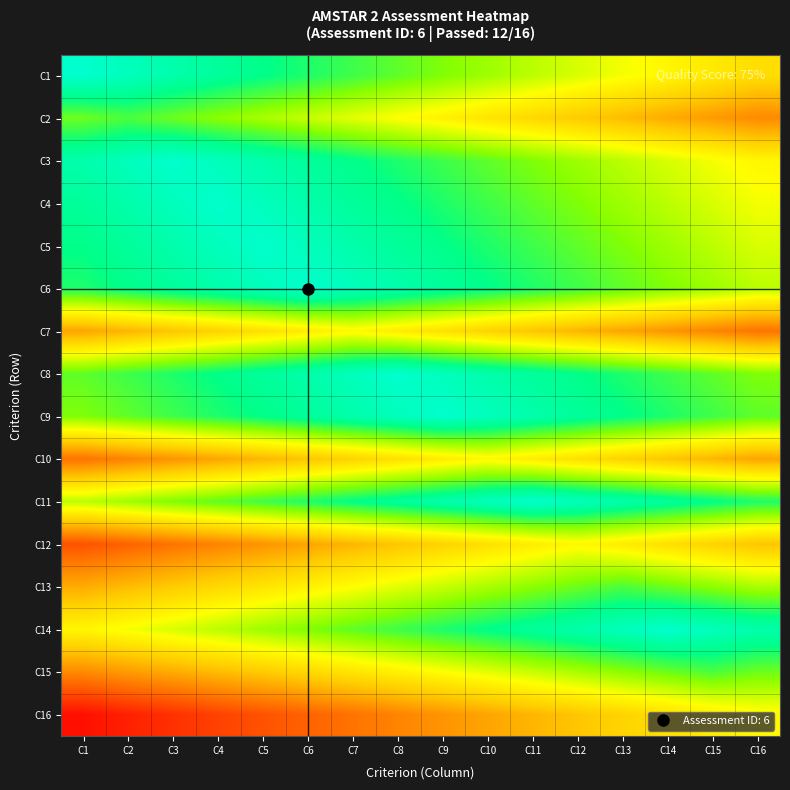

Reading right to left, extract all data points from this chart.

C1: C16=-0.3	C15=-0.2	C14=-0.0	C13=0.1	C12=0.3	C11=0.4	C10=0.6	C9=0.8	C8=0.9	C7=1.1	C6=1.2	C5=1.4	C4=1.5	C3=1.7	C2=1.8	C1=2.0
C2: C16=-1.2	C15=-1.0	C14=-0.9	C13=-0.7	C12=-0.6	C11=-0.4	C10=-0.2	C9=-0.1	C8=0.1	C7=0.2	C6=0.4	C5=0.5	C4=0.7	C3=0.8	C2=1.0	C1=0.8
C3: C16=-0.0	C15=0.1	C14=0.3	C13=0.4	C12=0.6	C11=0.8	C10=0.9	C9=1.1	C8=1.2	C7=1.4	C6=1.5	C5=1.7	C4=1.8	C3=2.0	C2=1.8	C1=1.7
C4: C16=0.1	C15=0.3	C14=0.4	C13=0.6	C12=0.8	C11=0.9	C10=1.1	C9=1.2	C8=1.4	C7=1.5	C6=1.7	C5=1.8	C4=2.0	C3=1.8	C2=1.7	C1=1.5
C5: C16=0.3	C15=0.4	C14=0.6	C13=0.8	C12=0.9	C11=1.1	C10=1.2	C9=1.4	C8=1.5	C7=1.7	C6=1.8	C5=2.0	C4=1.8	C3=1.7	C2=1.5	C1=1.4
C6: C16=0.4	C15=0.6	C14=0.8	C13=0.9	C12=1.1	C11=1.2	C10=1.4	C9=1.5	C8=1.7	C7=1.8	C6=2.0	C5=1.8	C4=1.7	C3=1.5	C2=1.4	C1=1.2
C7: C16=-1.4	C15=-1.2	C14=-1.1	C13=-0.9	C12=-0.8	C11=-0.6	C10=-0.5	C9=-0.3	C8=-0.2	C7=0.0	C6=-0.2	C5=-0.3	C4=-0.5	C3=-0.6	C2=-0.8	C1=-0.9
C8: C16=0.8	C15=0.9	C14=1.1	C13=1.2	C12=1.4	C11=1.5	C10=1.7	C9=1.8	C8=2.0	C7=1.8	C6=1.7	C5=1.5	C4=1.4	C3=1.2	C2=1.1	C1=0.9
C9: C16=0.9	C15=1.1	C14=1.2	C13=1.4	C12=1.5	C11=1.7	C10=1.8	C9=2.0	C8=1.8	C7=1.7	C6=1.5	C5=1.4	C4=1.2	C3=1.1	C2=0.9	C1=0.8
C10: C16=-0.9	C15=-0.8	C14=-0.6	C13=-0.5	C12=-0.3	C11=-0.2	C10=0.0	C9=-0.2	C8=-0.3	C7=-0.5	C6=-0.6	C5=-0.8	C4=-0.9	C3=-1.1	C2=-1.2	C1=-1.4
C11: C16=1.2	C15=1.4	C14=1.5	C13=1.7	C12=1.8	C11=2.0	C10=1.8	C9=1.7	C8=1.5	C7=1.4	C6=1.2	C5=1.1	C4=0.9	C3=0.8	C2=0.6	C1=0.4
C12: C16=-0.6	C15=-0.5	C14=-0.3	C13=-0.2	C12=0.0	C11=-0.2	C10=-0.3	C9=-0.5	C8=-0.6	C7=-0.8	C6=-0.9	C5=-1.1	C4=-1.2	C3=-1.4	C2=-1.6	C1=-1.7
C13: C16=0.5	C15=0.7	C14=0.8	C13=1.0	C12=0.8	C11=0.7	C10=0.5	C9=0.4	C8=0.2	C7=0.1	C6=-0.1	C5=-0.2	C4=-0.4	C3=-0.6	C2=-0.7	C1=-0.9
C14: C16=1.7	C15=1.8	C14=2.0	C13=1.8	C12=1.7	C11=1.5	C10=1.4	C9=1.2	C8=1.1	C7=0.9	C6=0.8	C5=0.6	C4=0.4	C3=0.3	C2=0.1	C1=-0.0
C15: C16=0.8	C15=1.0	C14=0.8	C13=0.7	C12=0.5	C11=0.4	C10=0.2	C9=0.1	C8=-0.1	C7=-0.2	C6=-0.4	C5=-0.6	C4=-0.7	C3=-0.9	C2=-1.0	C1=-1.2
C16: C16=0.0	C15=-0.2	C14=-0.3	C13=-0.5	C12=-0.6	C11=-0.8	C10=-0.9	C9=-1.1	C8=-1.2	C7=-1.4	C6=-1.6	C5=-1.7	C4=-1.9	C3=-2.0	C2=-2.2	C1=-2.3